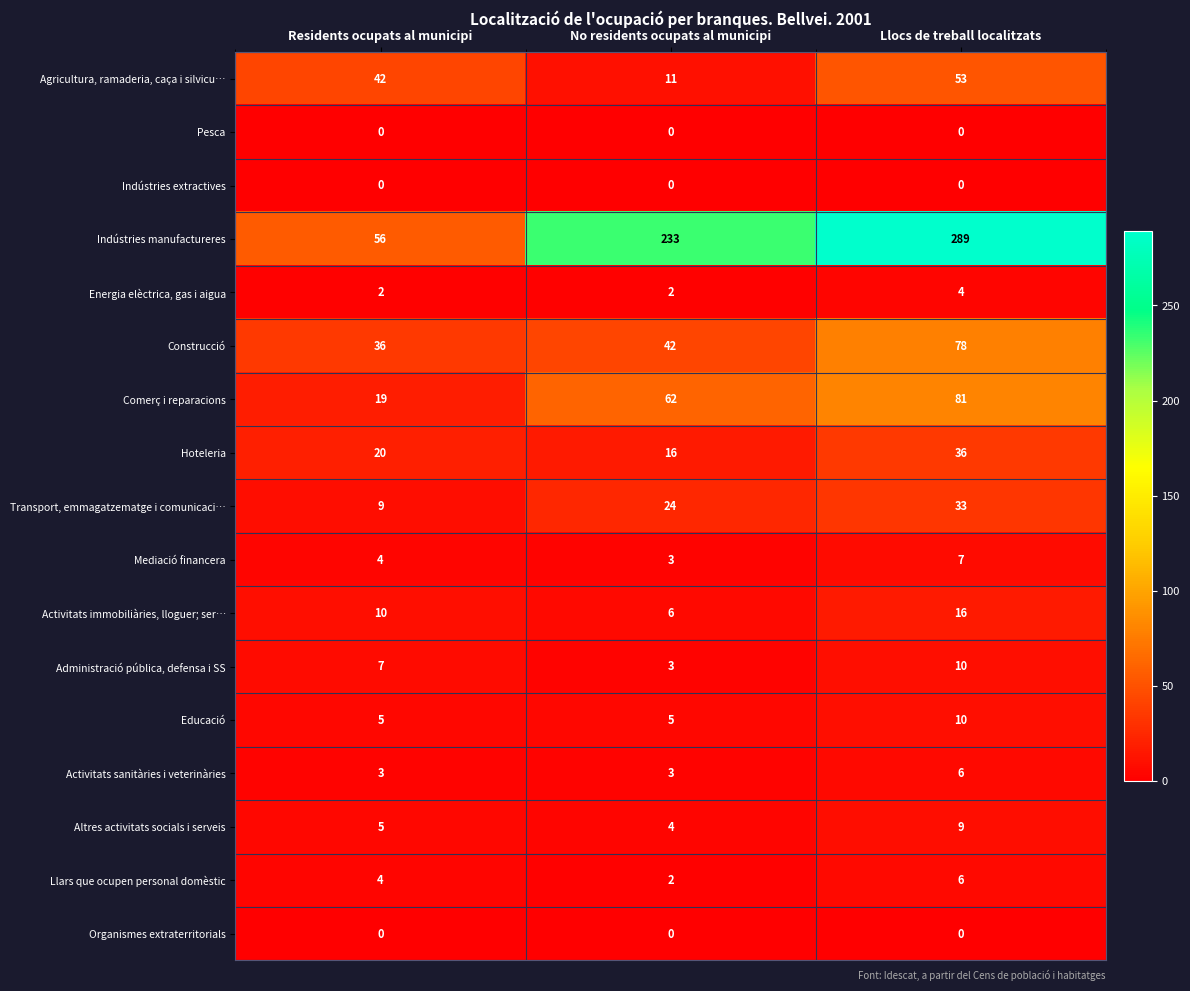

What is the difference between the Indústries manufactureres values at Llocs de treball localitzats and Residents ocupats al municipi?

233